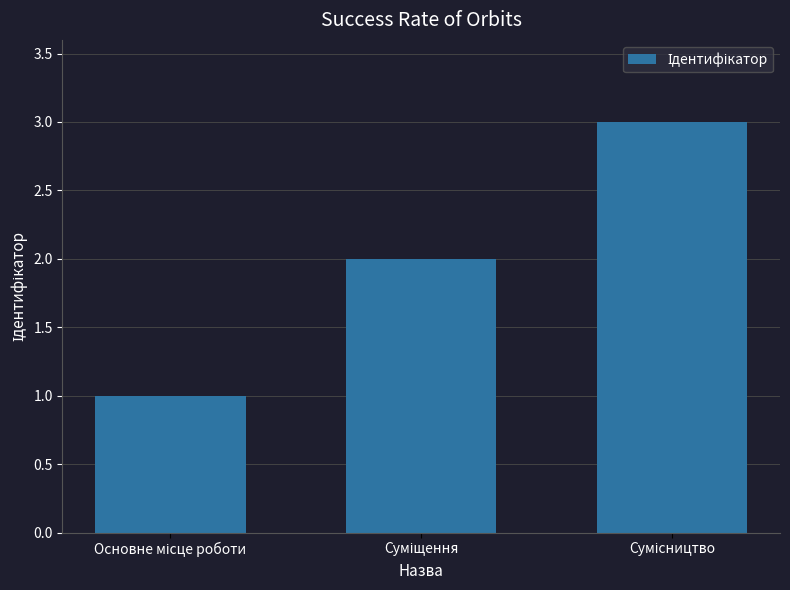

What is the maximum value shown in the chart?

3